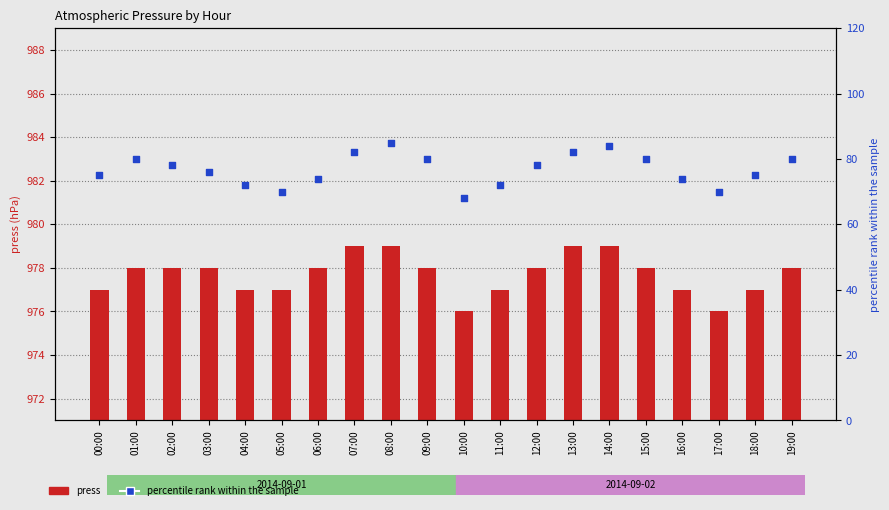

What is the total value across all series at 15:00?

1058